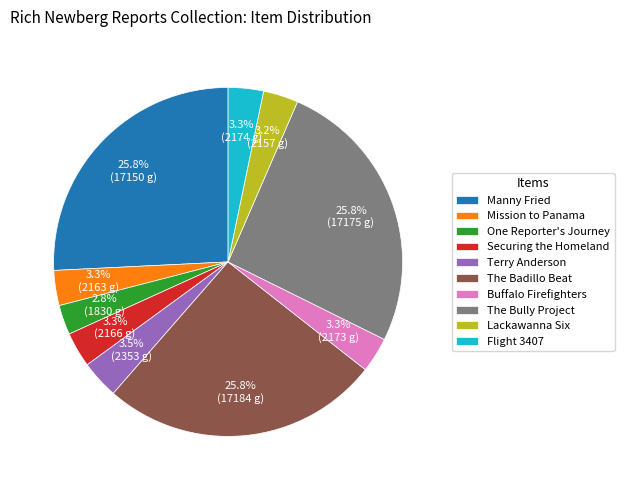

Is the sum of Manny Fried and The Badillo Beat greater than half?

Yes